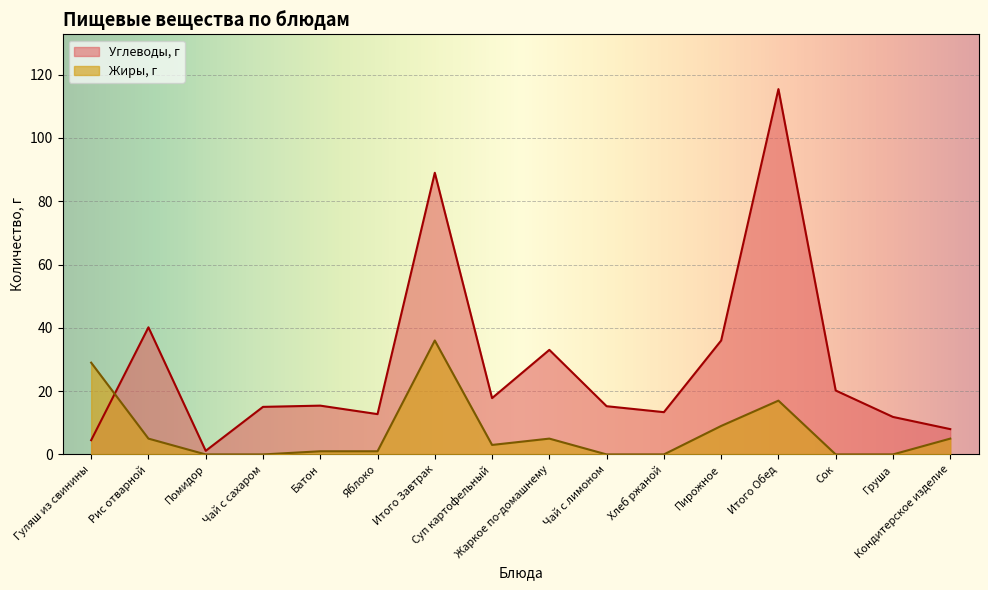

What is the maximum value for Углеводы, г?

115.4